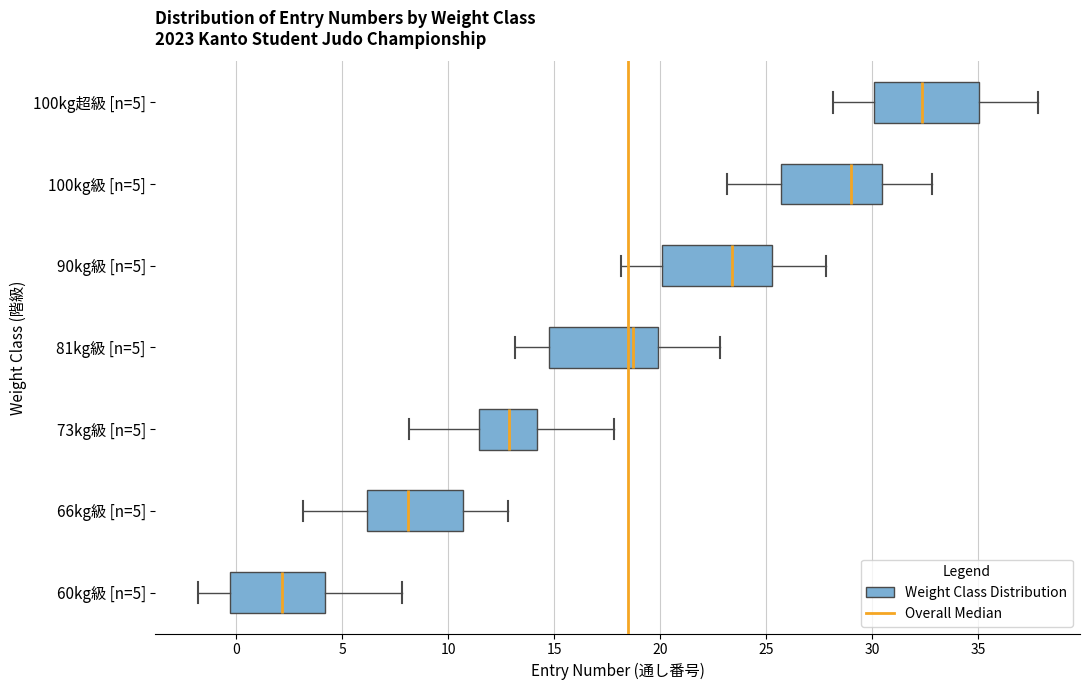

Where does the left whisker of the box for 81kg級 [n=5] end on the x-axis? The values are not printed on the chart, so give them approximately, as read against the axis.

13.0